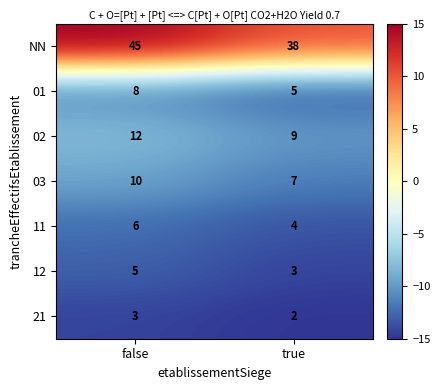

Rank the series by their maximum value, from highest to lowest.

NN, 02, 03, 01, 11, 12, 21